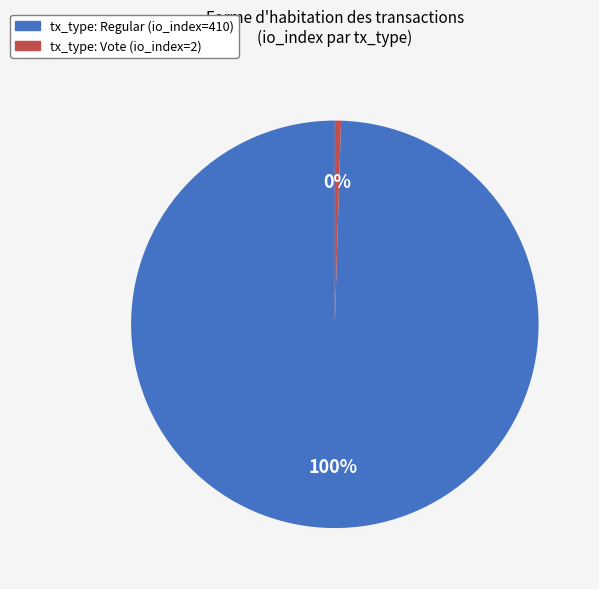

Do tx_type: Vote (io_index=2) and tx_type: Regular (io_index=410) together represent more than half of the pie?

Yes